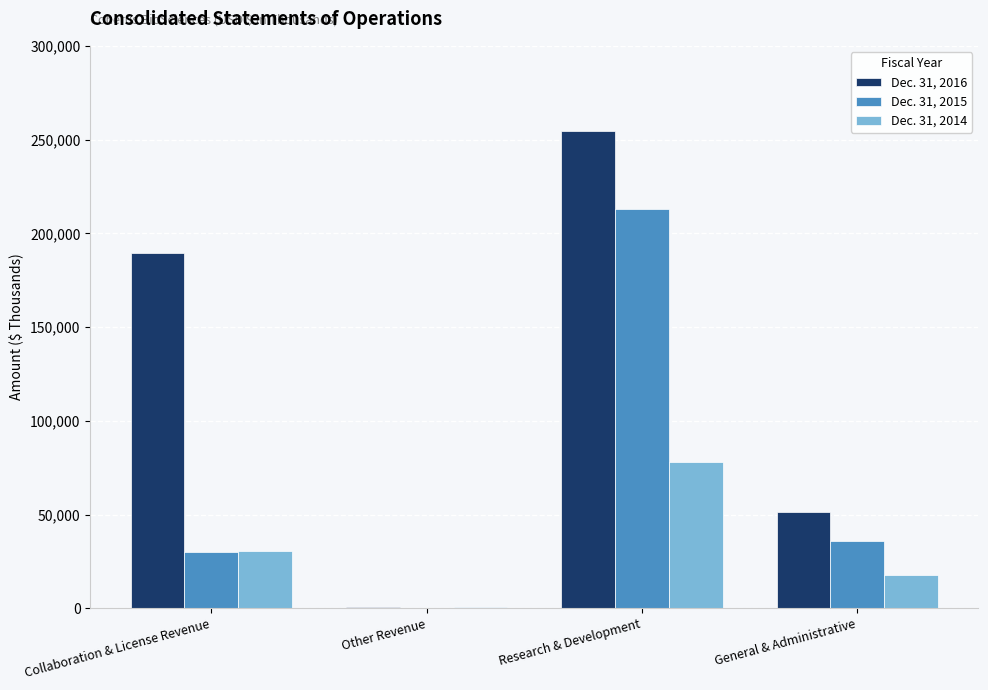

Between Research & Development and General & Administrative, which series saw the biggest shift?

Dec. 31, 2016